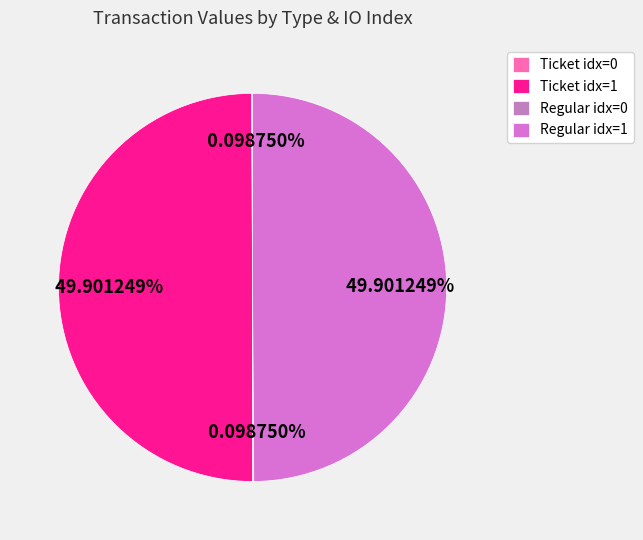

Which category has the biggest portion of the pie?

Ticket (index 1)